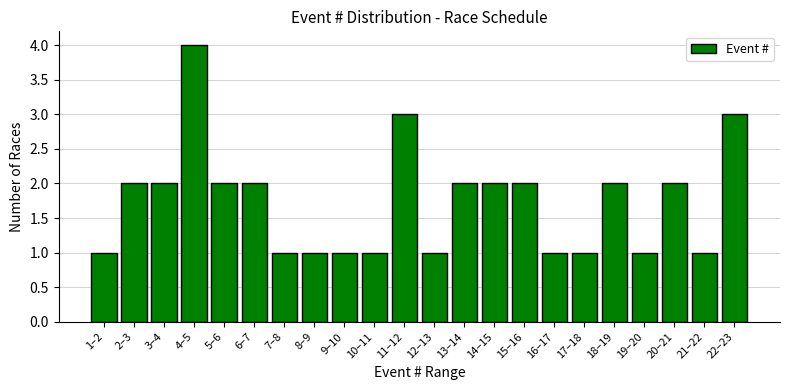

Reading left to right, transcribe all the data shown in this chart.

1	2	2	4	2	2	1	1	1	1	3	1	2	2	2	1	1	2	1	2	1	3